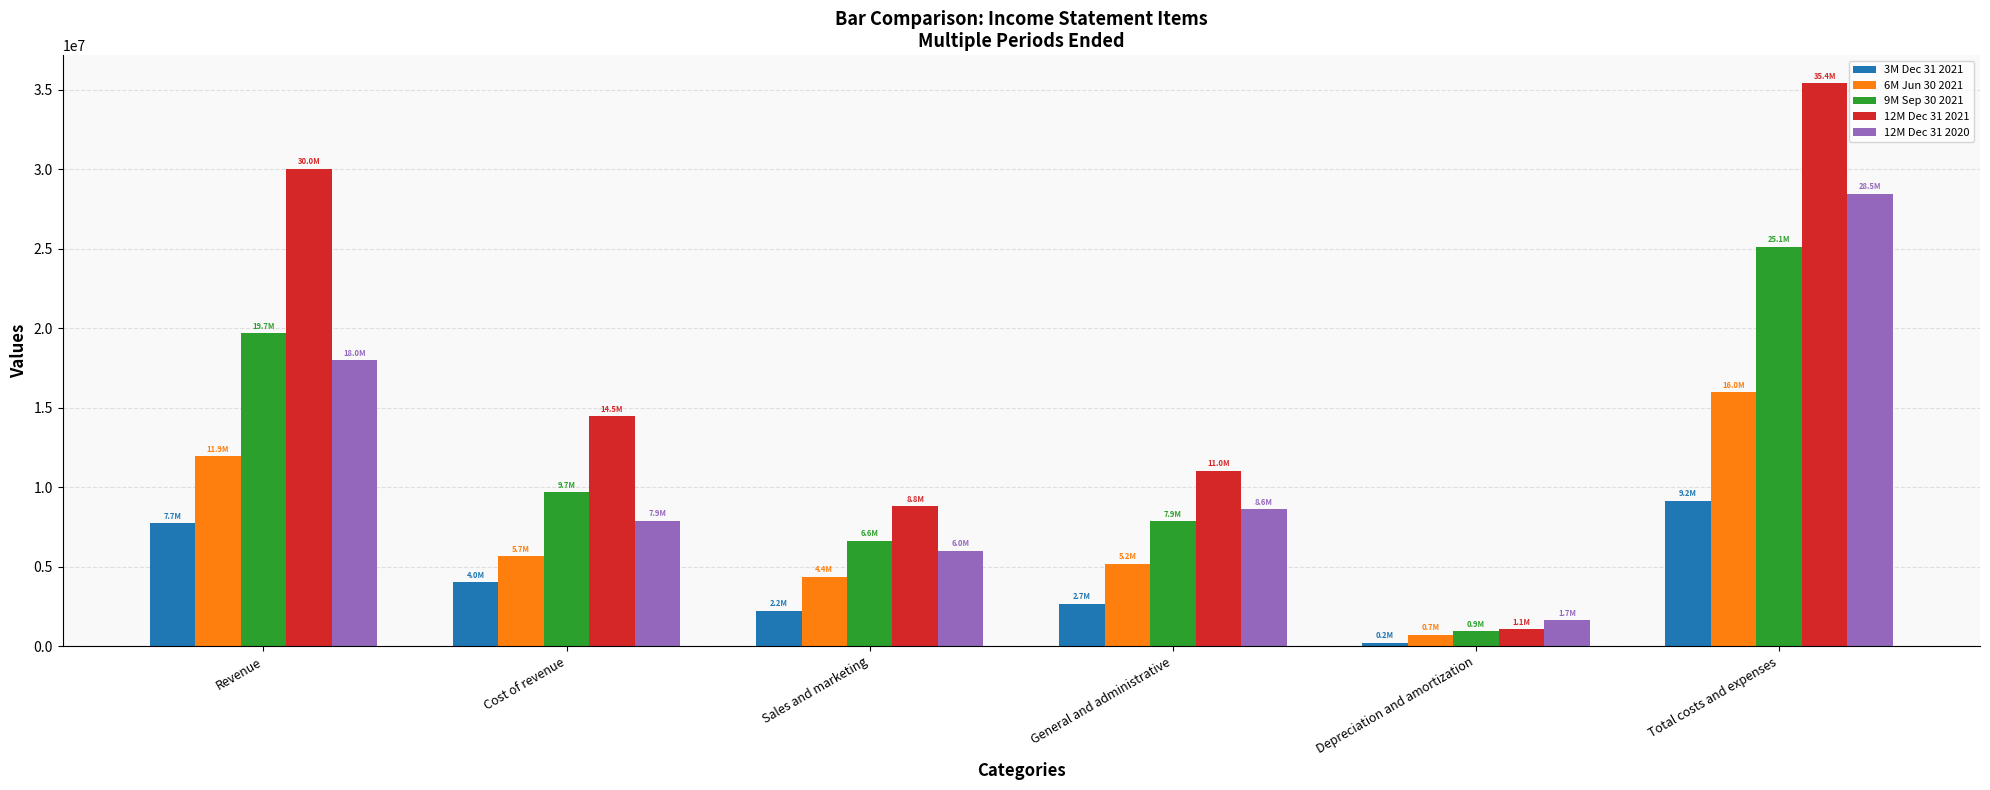

Which series has the widest spread of values?

12M Dec 31 2021